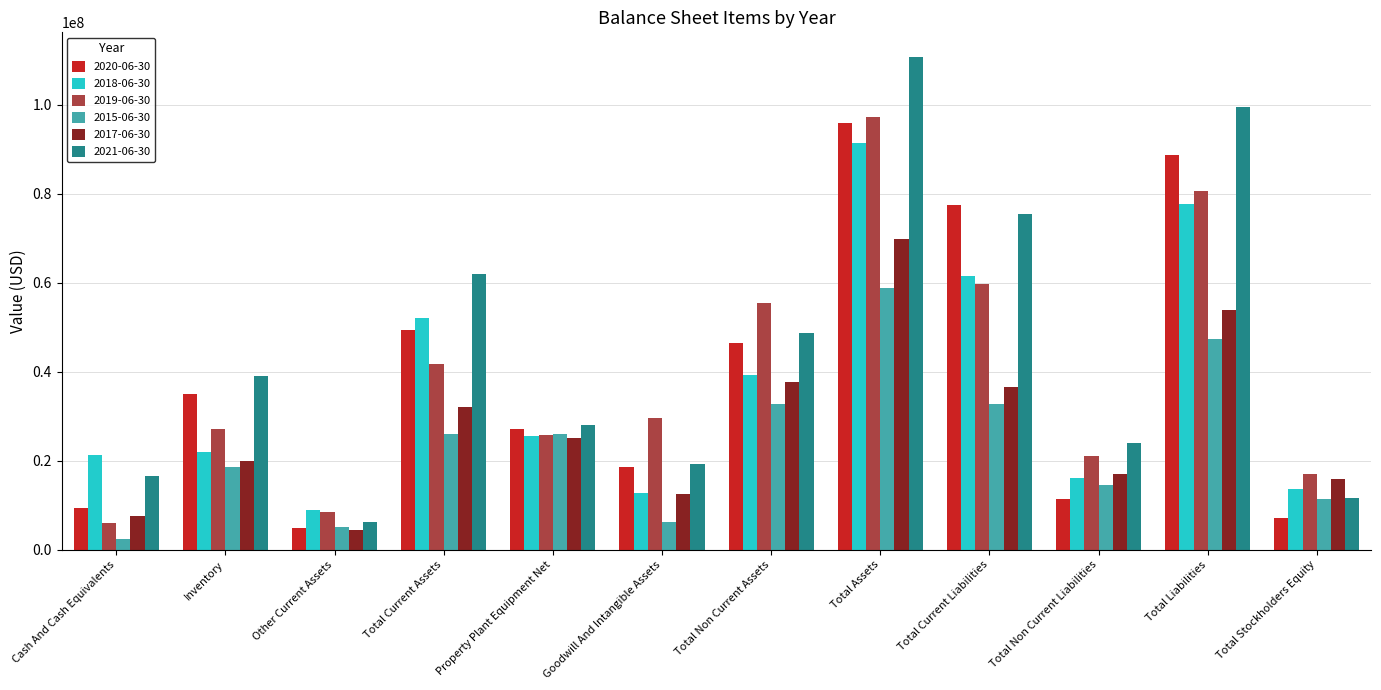

Is the value of 2019-06-30 at Inventory greater than the value of 2018-06-30 at Total Non Current Liabilities?

Yes